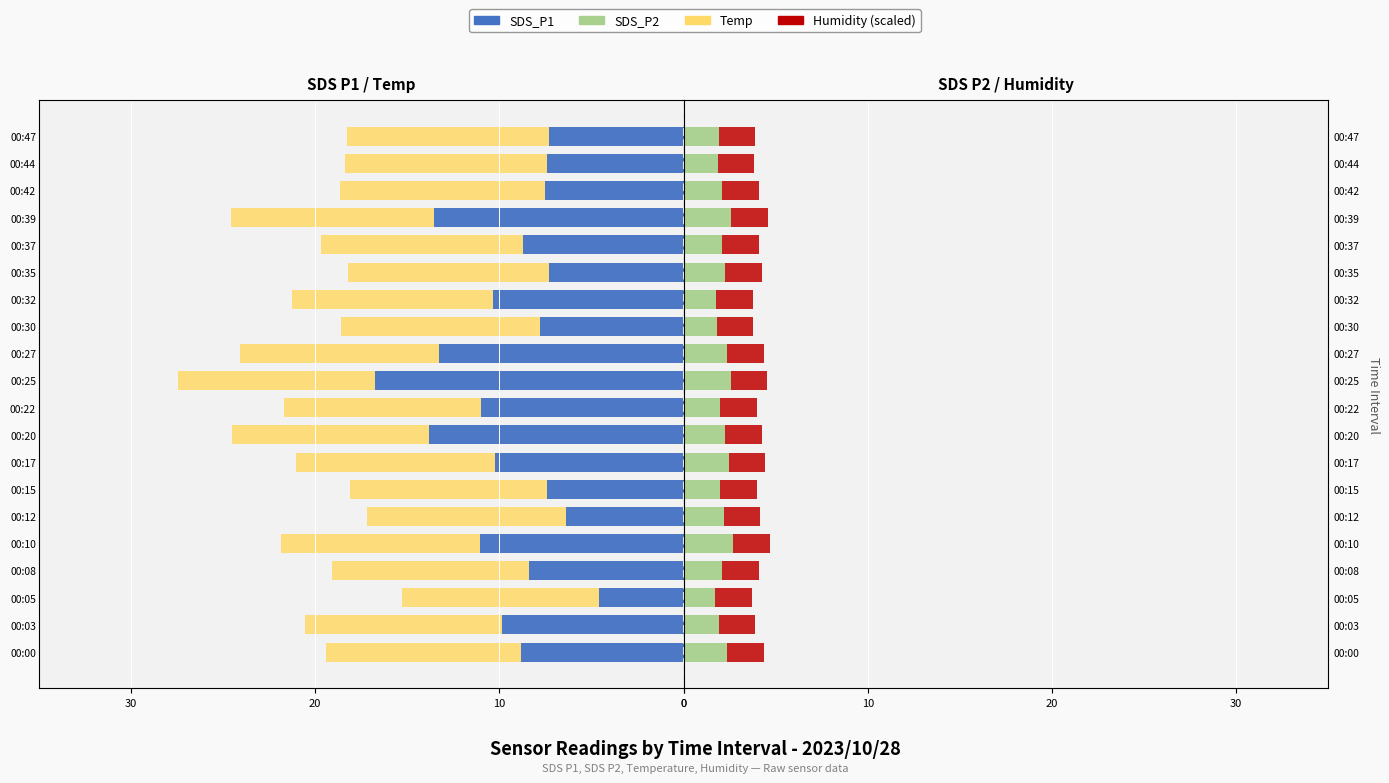

Which series has the largest total across all categories?

SDS_P2